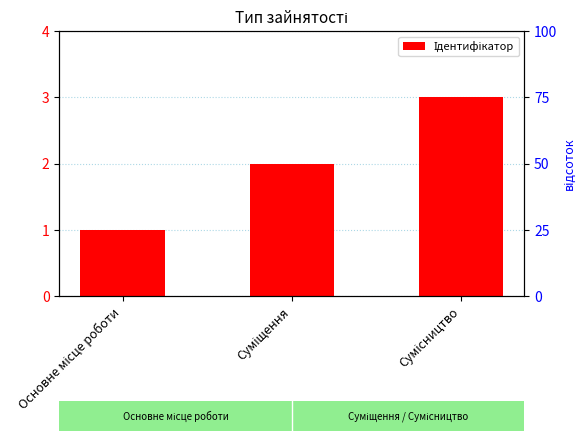

The chart shows a value of 3 at Сумісництво. True or false?

True